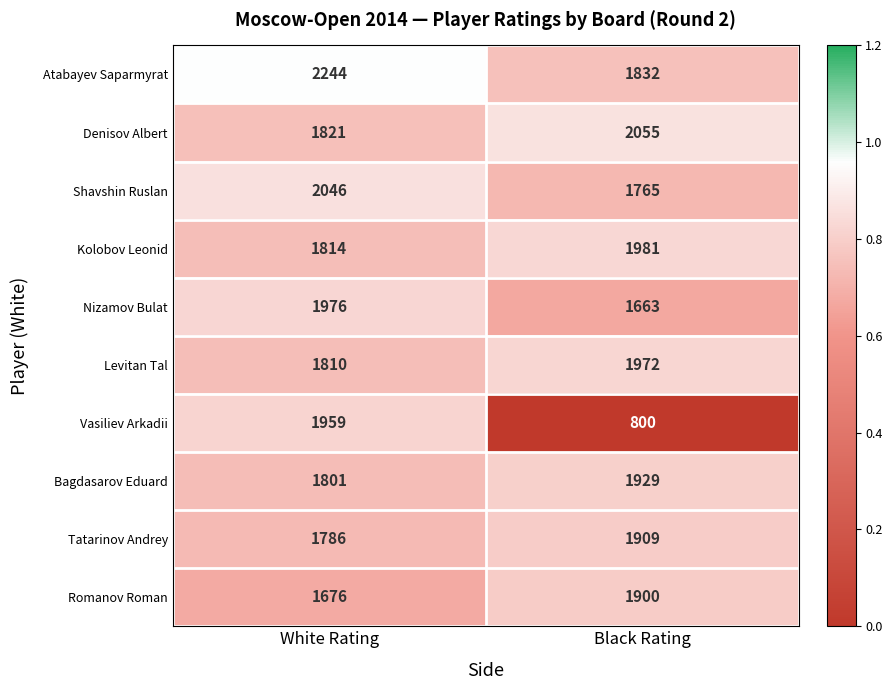

At which category is the sum across all series the highest?

White Rating